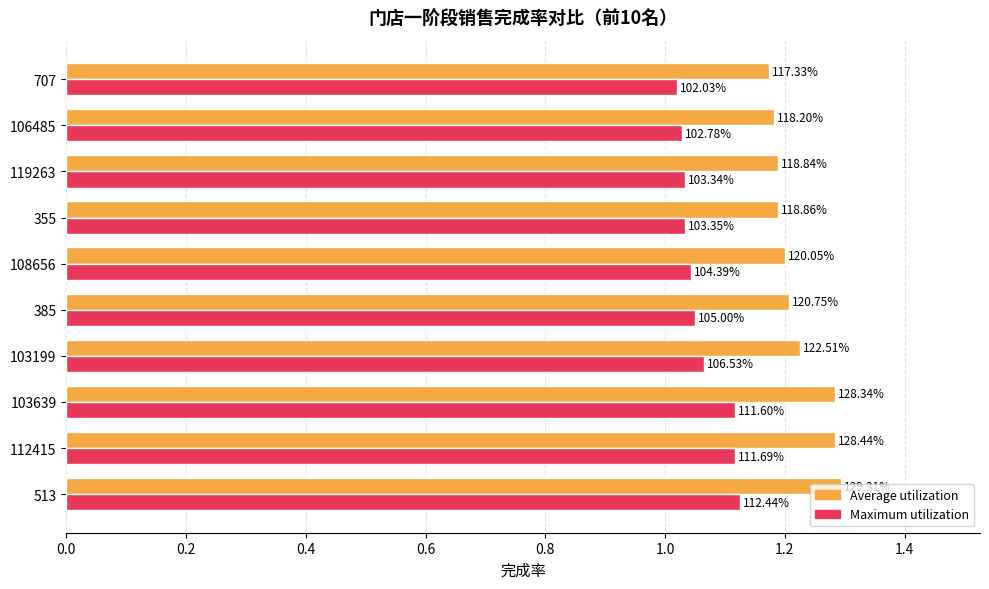

What are all the series names shown in the legend?

Average utilization, Maximum utilization